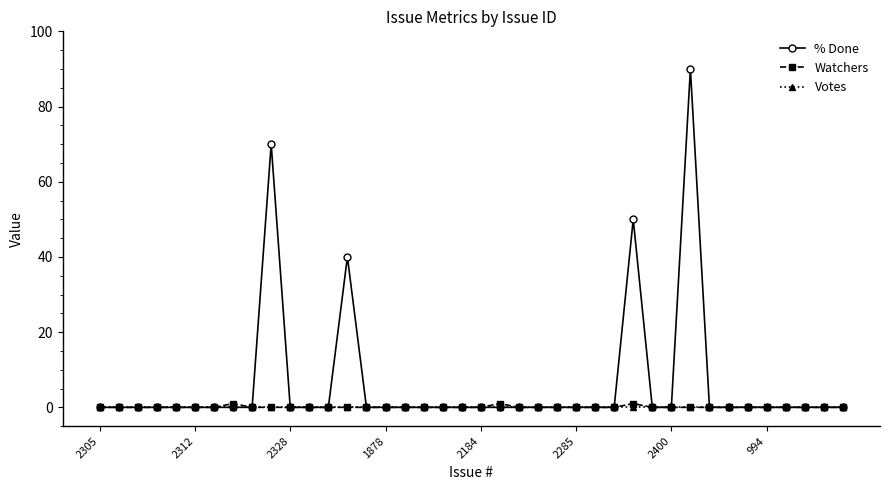

What is the maximum value shown in the chart?

90